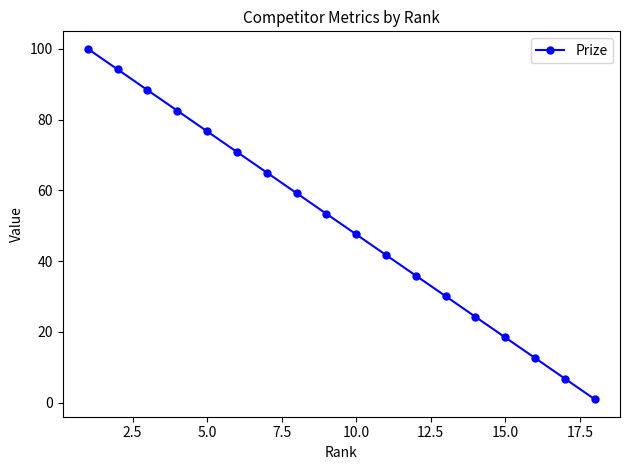

Does the chart display data point markers on the line(s)?

Yes